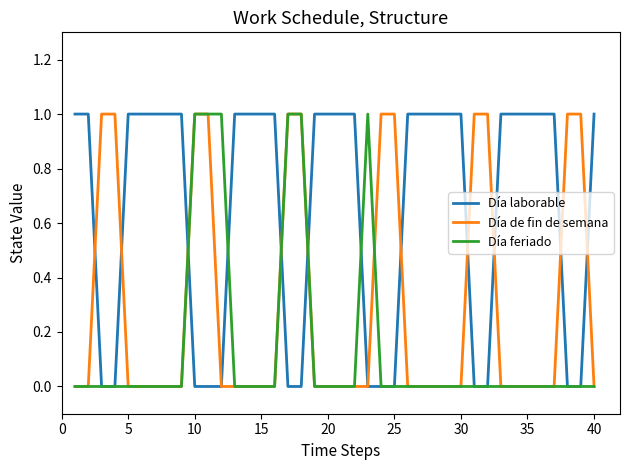

Rank the series by their average value, from highest to lowest.

Día laborable, Día de fin de semana, Día feriado